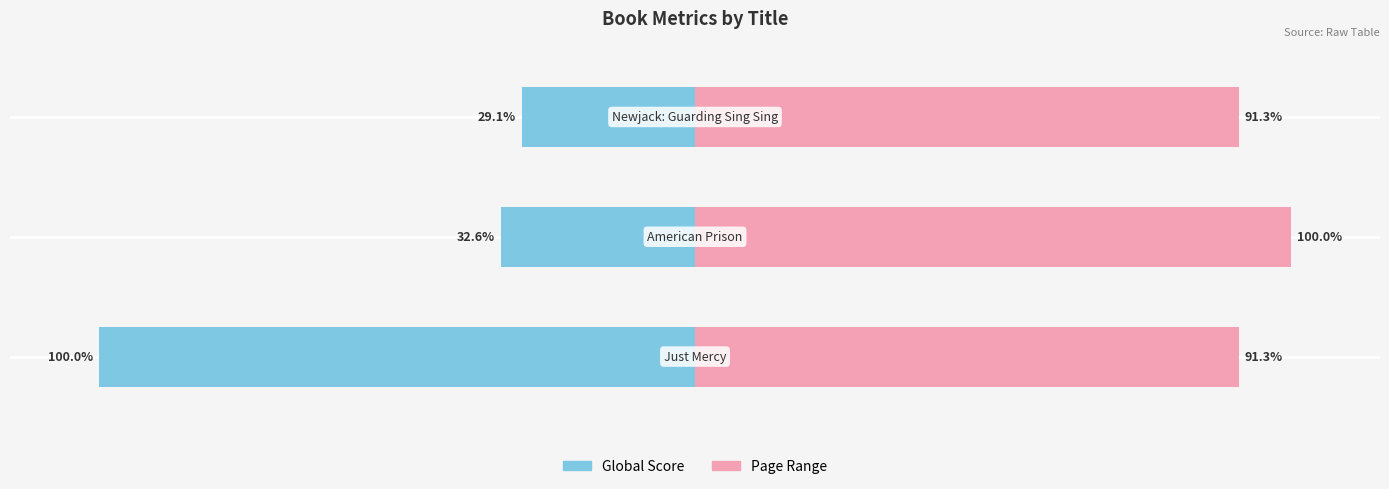

Which series has the widest spread of values?

Global Score